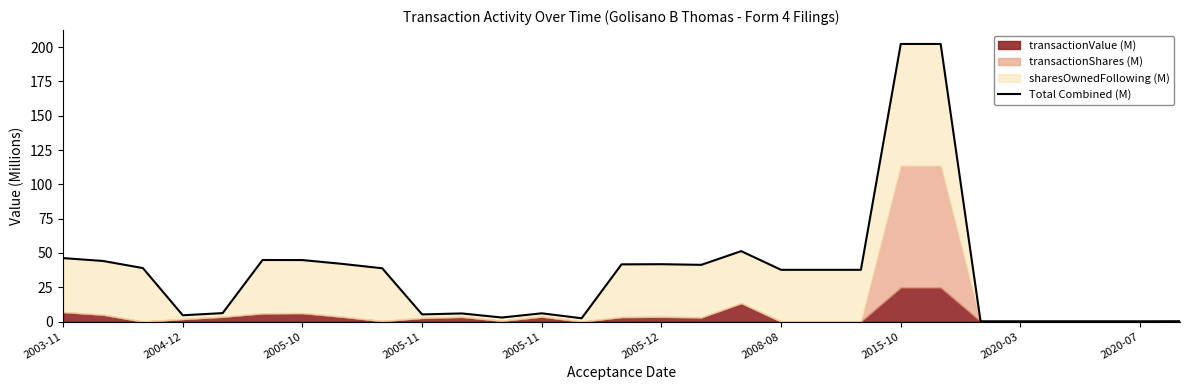

True or false: the data has more than 2 interior local peaks.

True